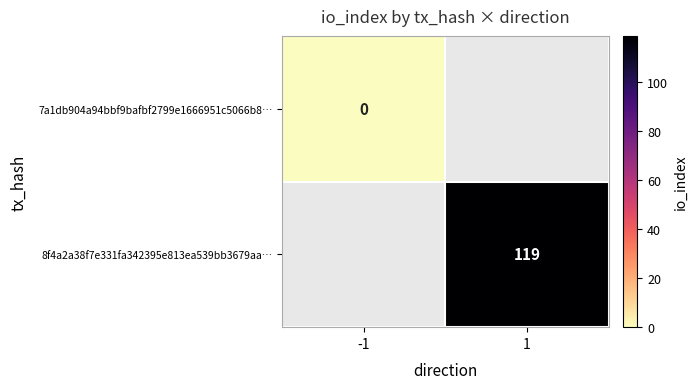

The value of 8f4a2a38f7e331fa342395e813ea539bb3679aa… at 1 is 82. True or false?

False